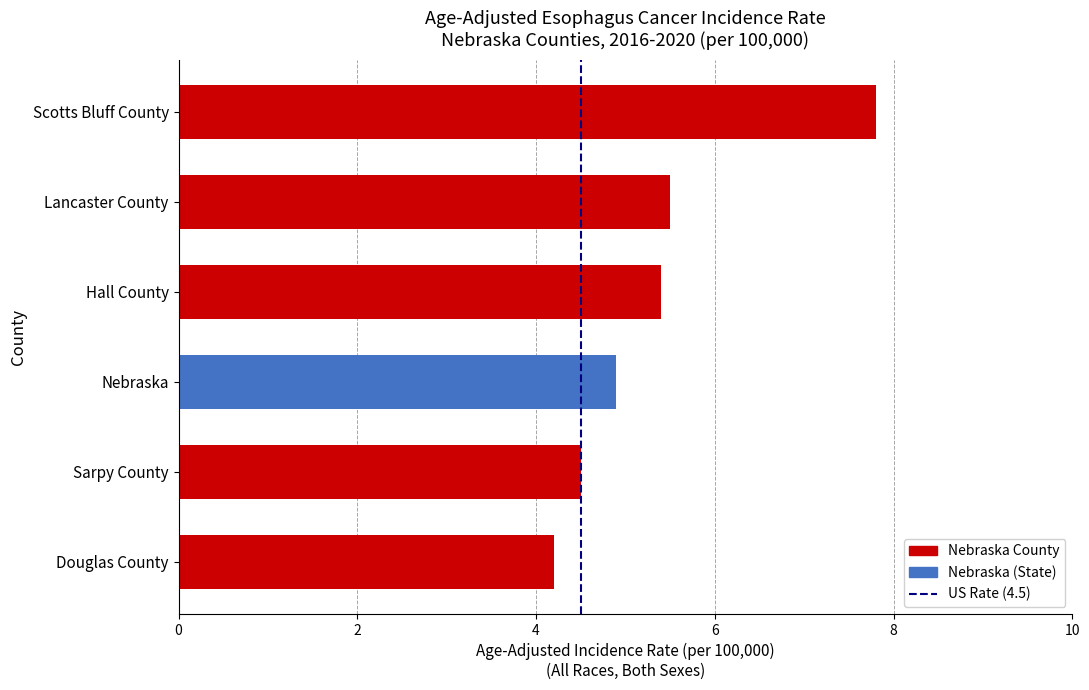

What is the difference between the values at Douglas County and Hall County?

1.2